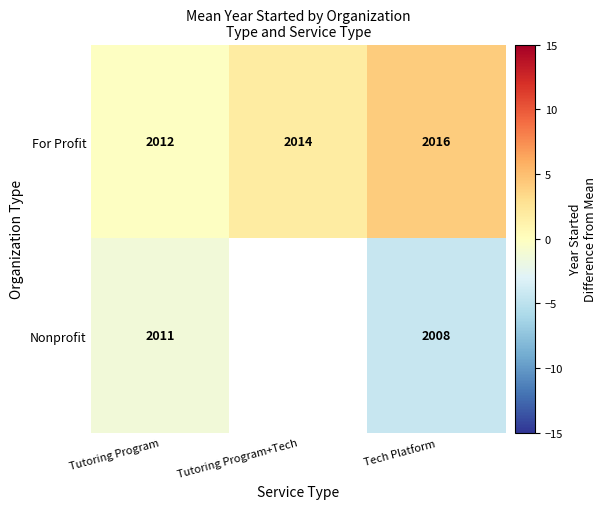

At which label is For Profit closest to 2014?

Tutoring Program+Tech